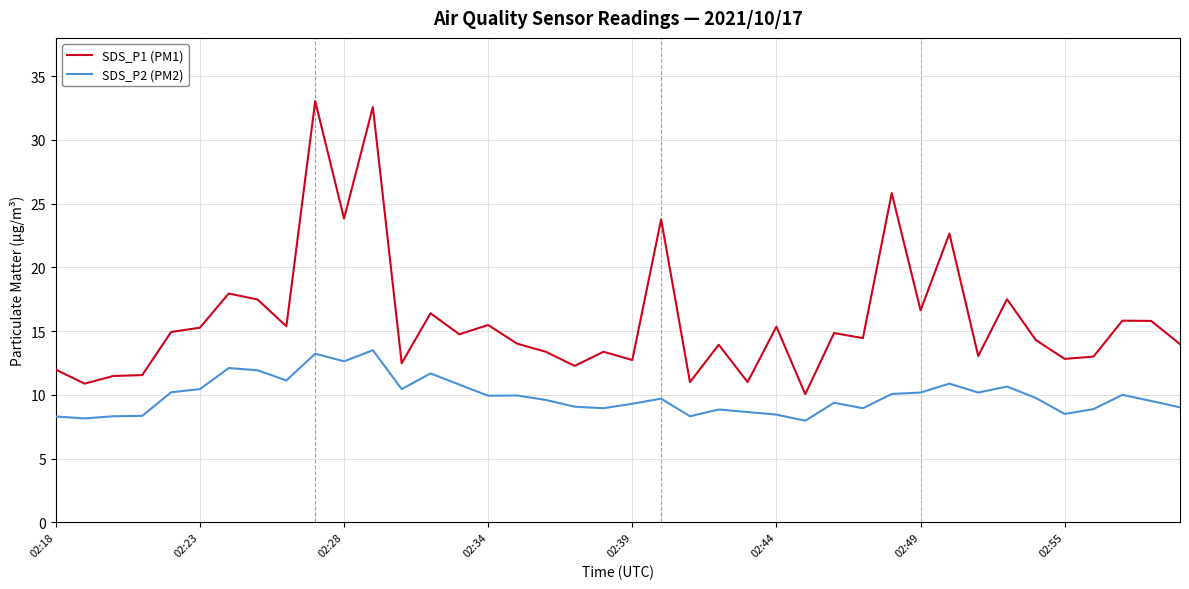

What is the highest value of the SDS_P2 (PM2) series?

13.5